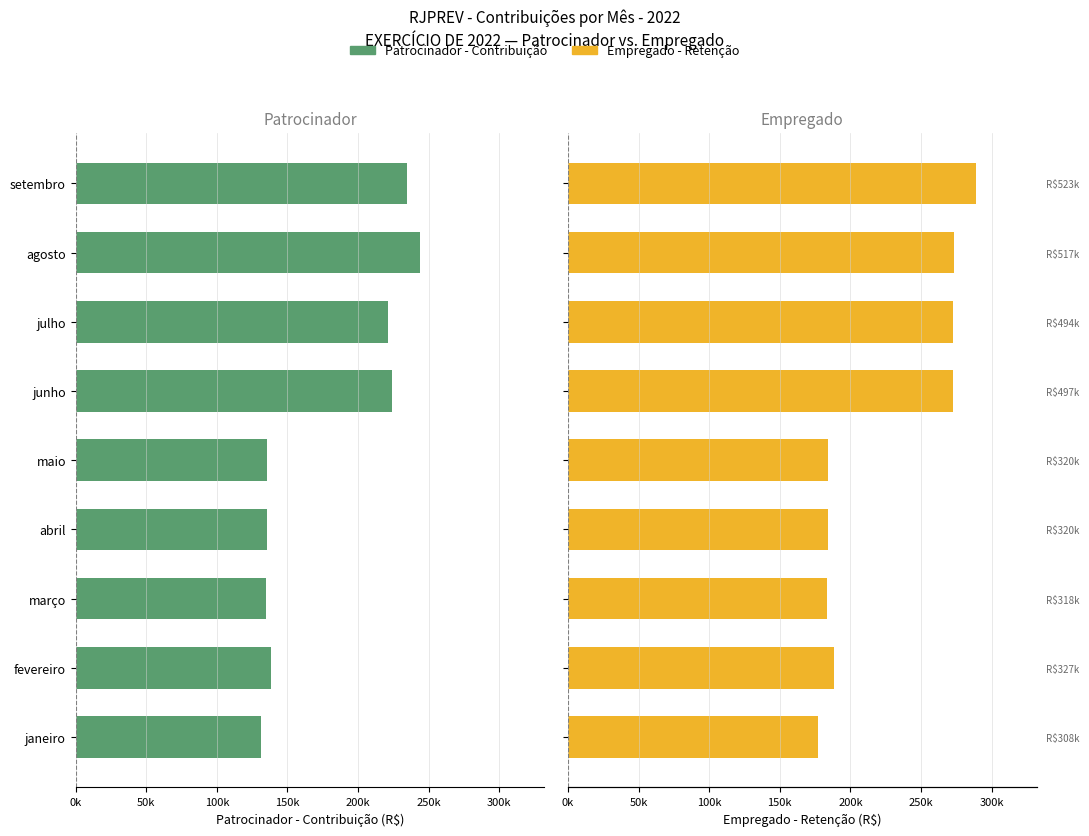

Does the chart contain any negative values?

Yes